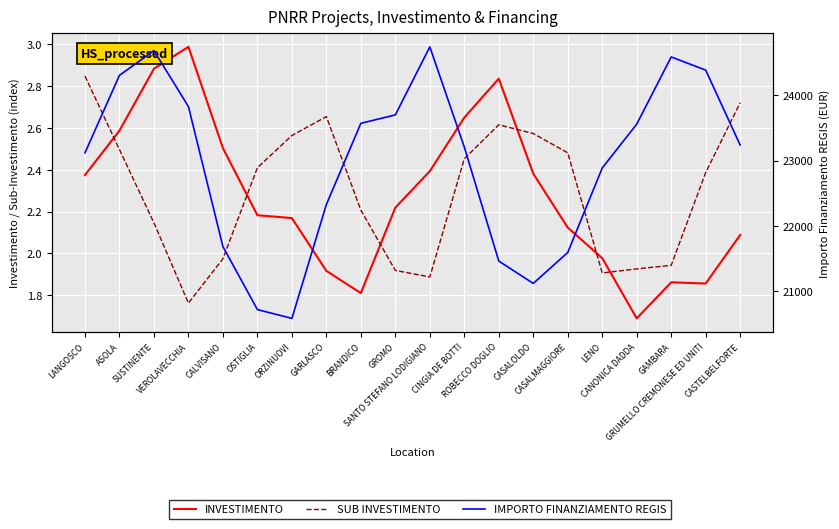

Which series changed the most between ORZINUOVI and ROBECCO DOGLIO?

IMPORTO FINANZIAMENTO REGIS